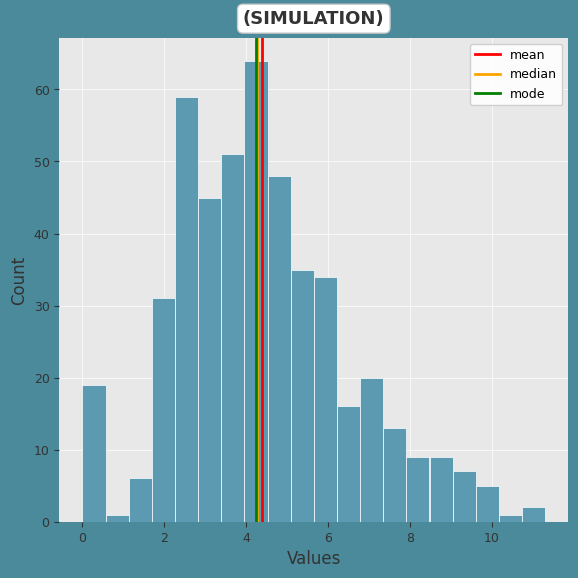

Read against the x-axis, roughly where is the centre of the tallest bar?

4.2